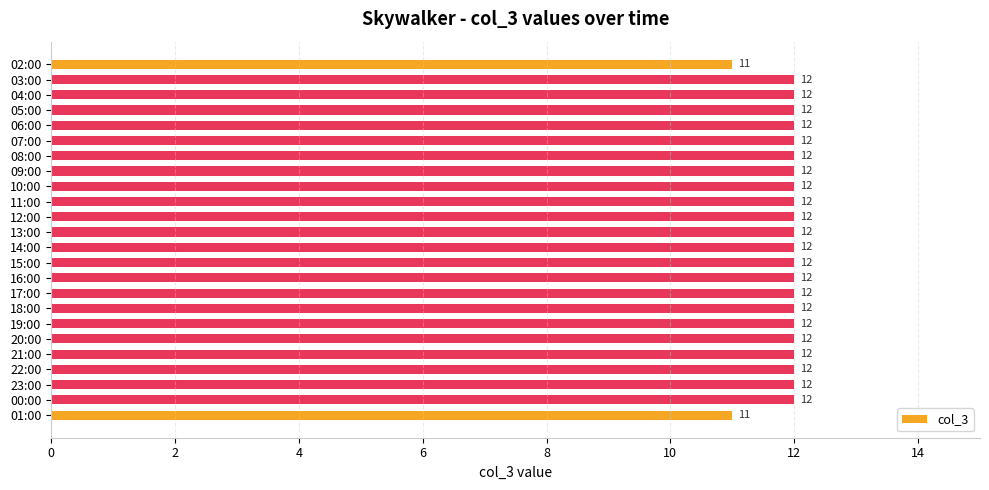

True or false: the data shows 18 at 17:00.

False